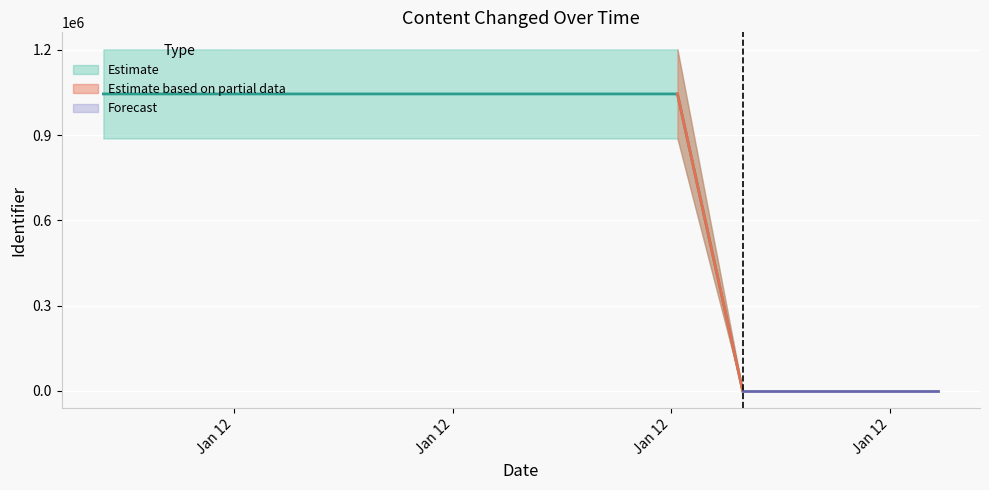

What is the average value?

836108